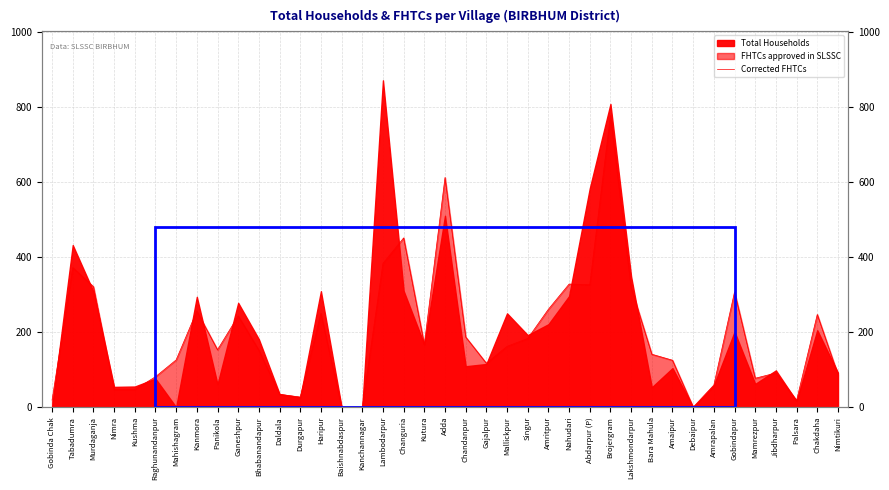

Count the number of categories in the chart.

39